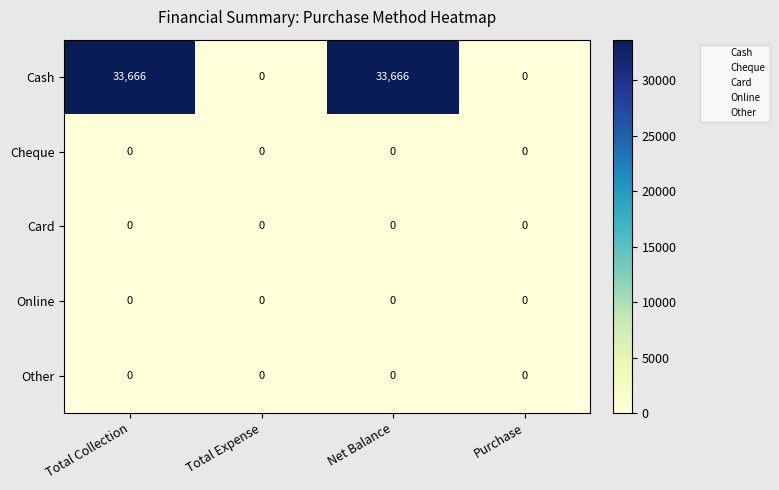

Reading left to right, what are all the values shown in this chart?

Cash: Total Collection=33666	Total Expense=0	Net Balance=33666	Purchase=0
Cheque: Total Collection=0	Total Expense=0	Net Balance=0	Purchase=0
Card: Total Collection=0	Total Expense=0	Net Balance=0	Purchase=0
Online: Total Collection=0	Total Expense=0	Net Balance=0	Purchase=0
Other: Total Collection=0	Total Expense=0	Net Balance=0	Purchase=0